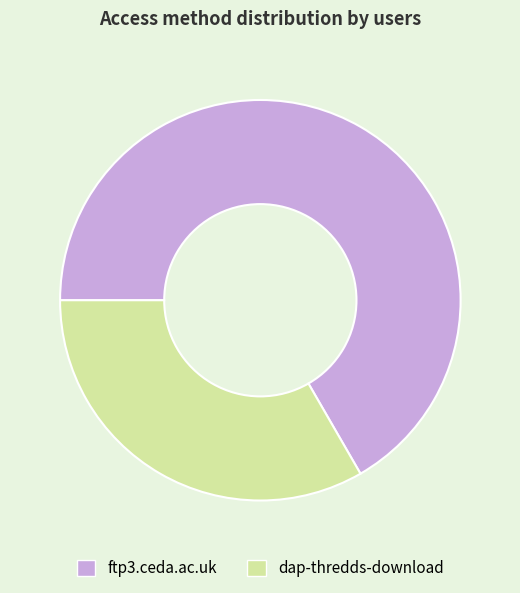

True or false: dap-thredds-download accounts for 33% of the total.

True